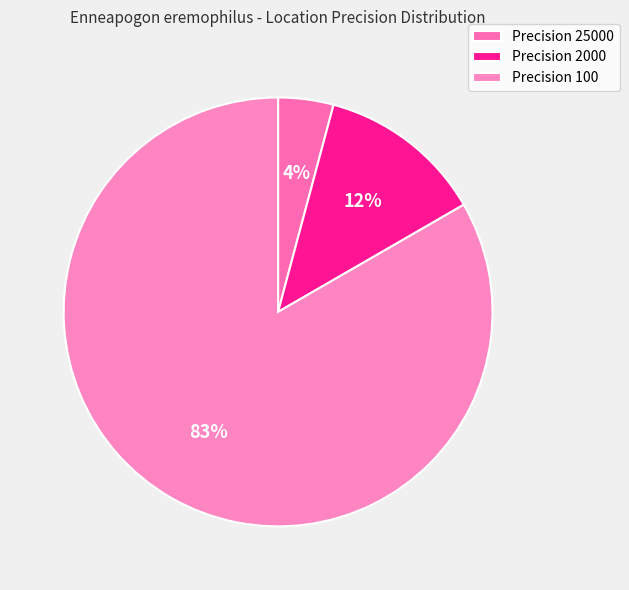

Count the number of slices in the pie.

3